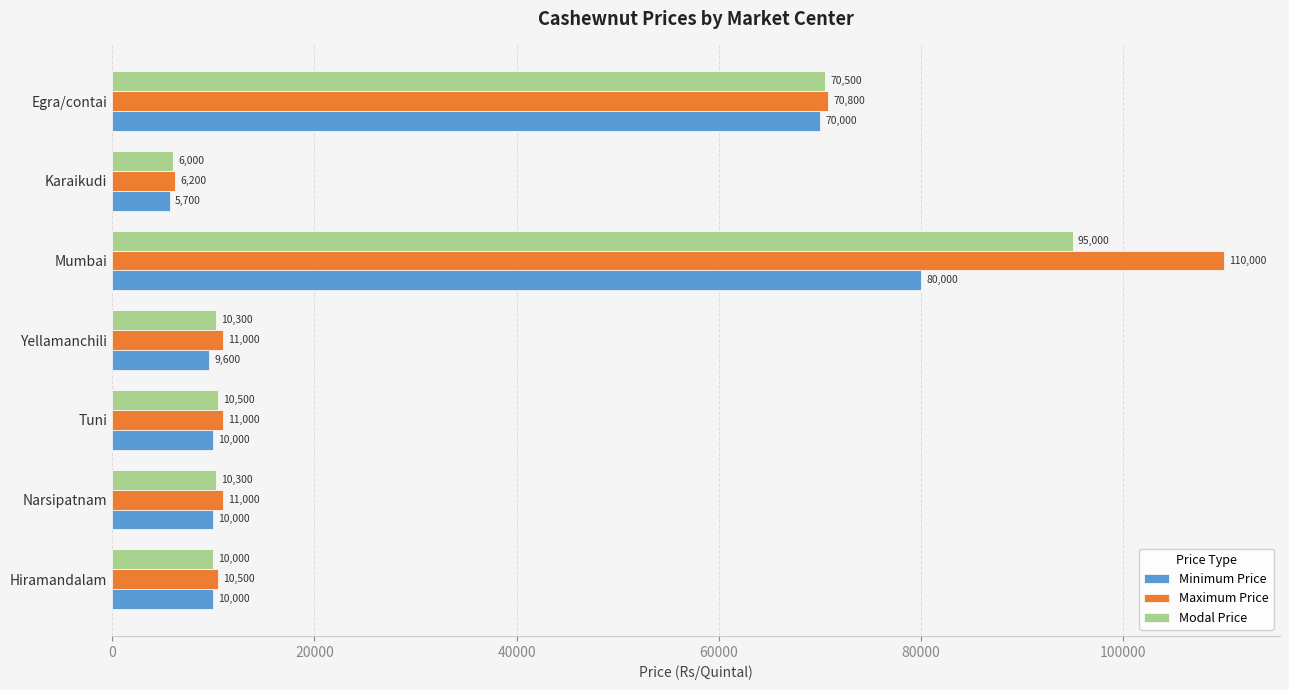

What is the difference between the second highest and second lowest values in the Minimum Price series?

60400